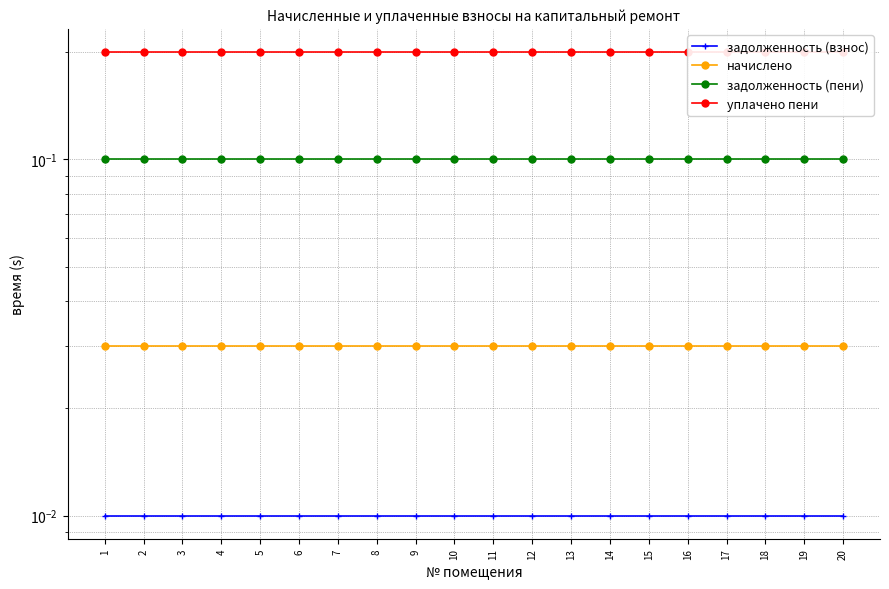

Which label corresponds to the smallest value in the chart?

1